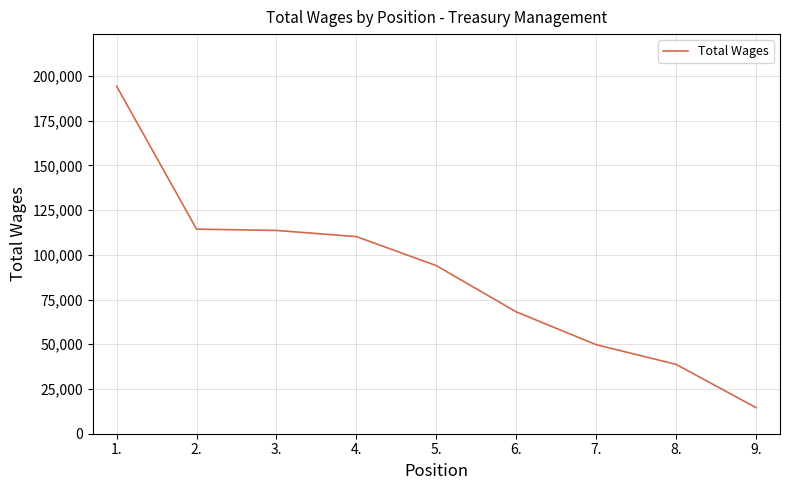

Is this an area chart (filled region under the line)?

No